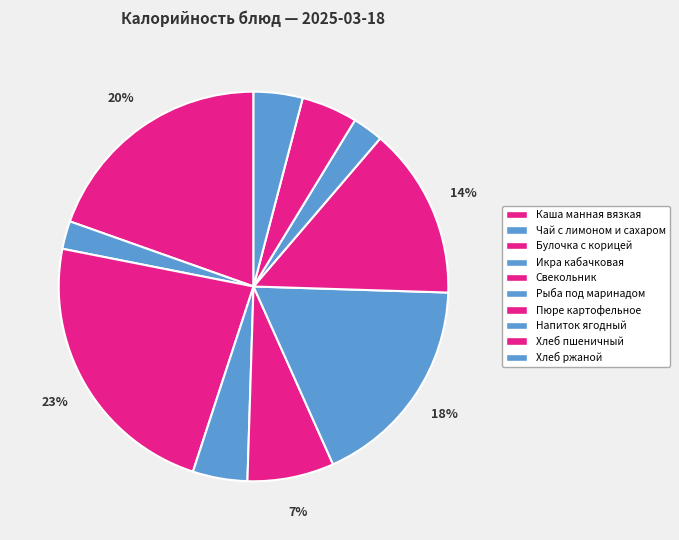

What percentage is the Пюре картофельное slice, to the nearest percent?

14%